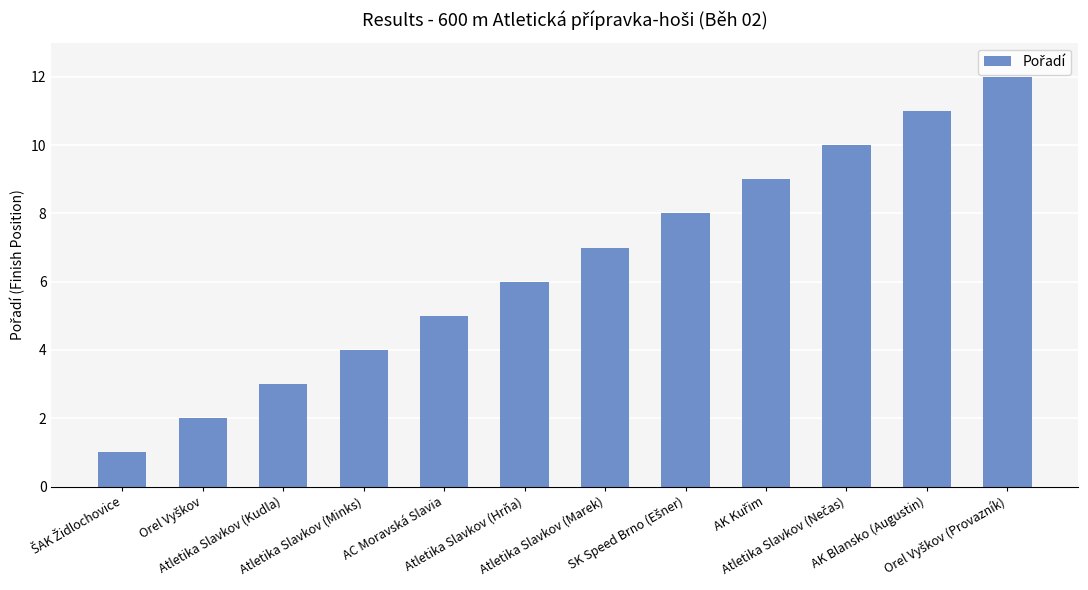

Are the bars grouped side by side (vs. stacked)?

No